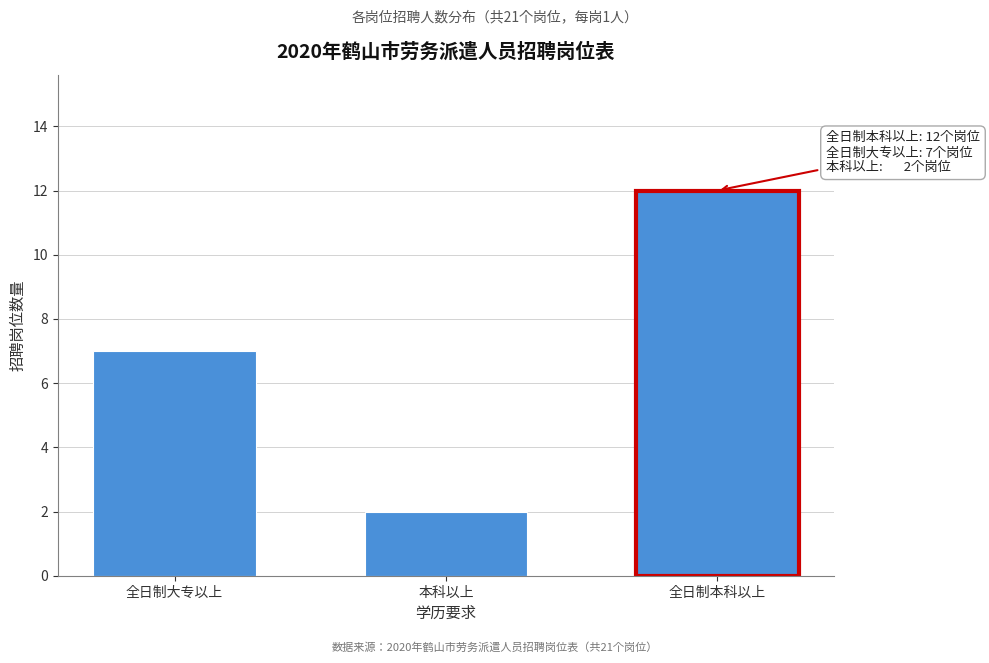

Reading left to right, list all the values displayed in this chart.

7	2	12